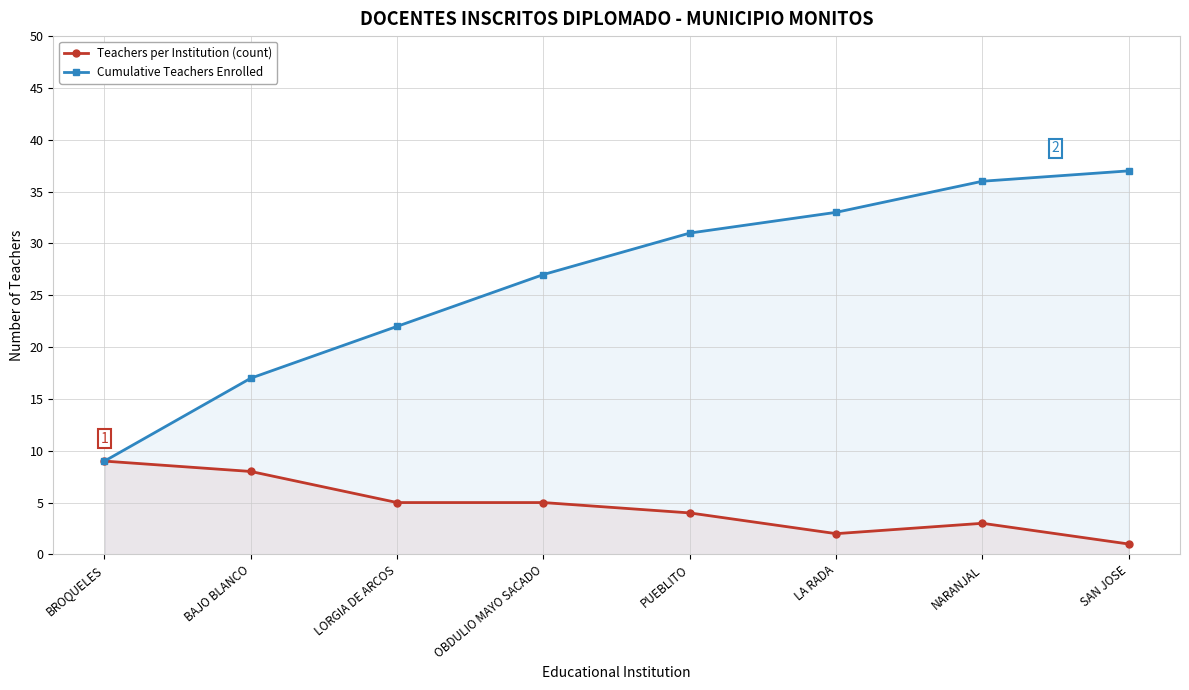

Reading left to right, transcribe all the data shown in this chart.

Teachers per Institution (count): 9	8	5	5	4	2	3	1
Cumulative Teachers Enrolled: 9	17	22	27	31	33	36	37